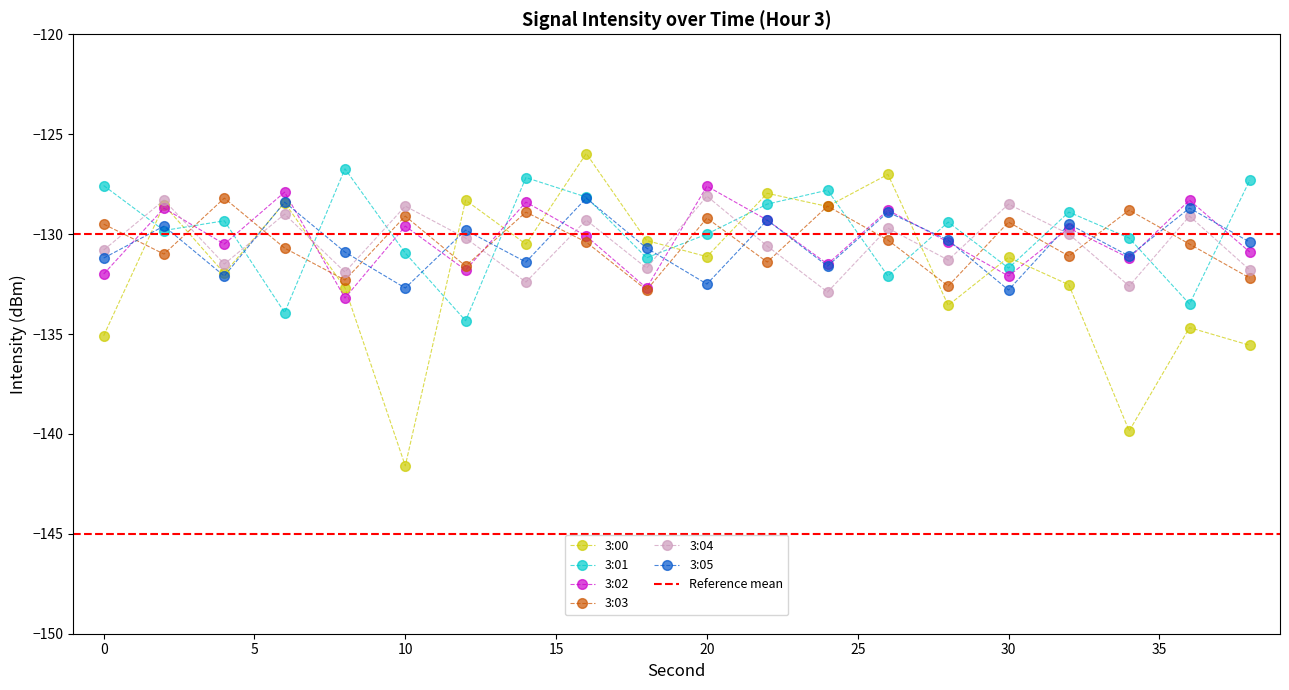

At 8, list the series in order from largest to smallest.

3:01, 3:05, 3:04, 3:03, 3:00, 3:02